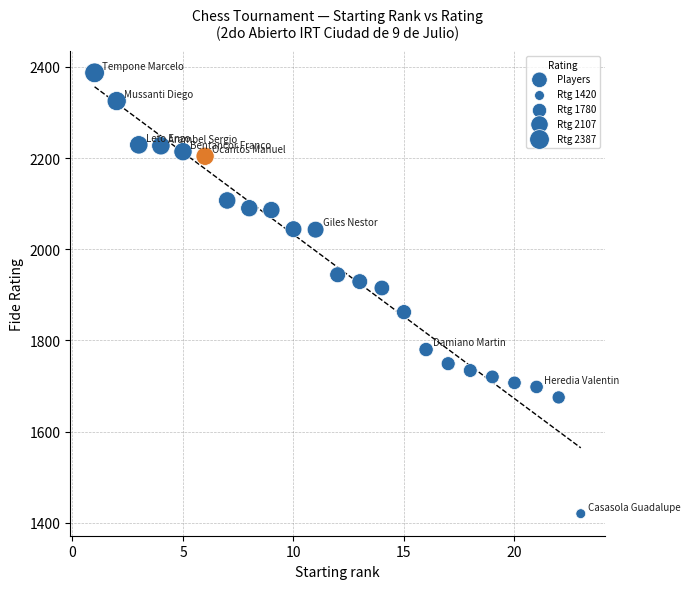

What Y value in the scatter plot is closest to 1903?

1915